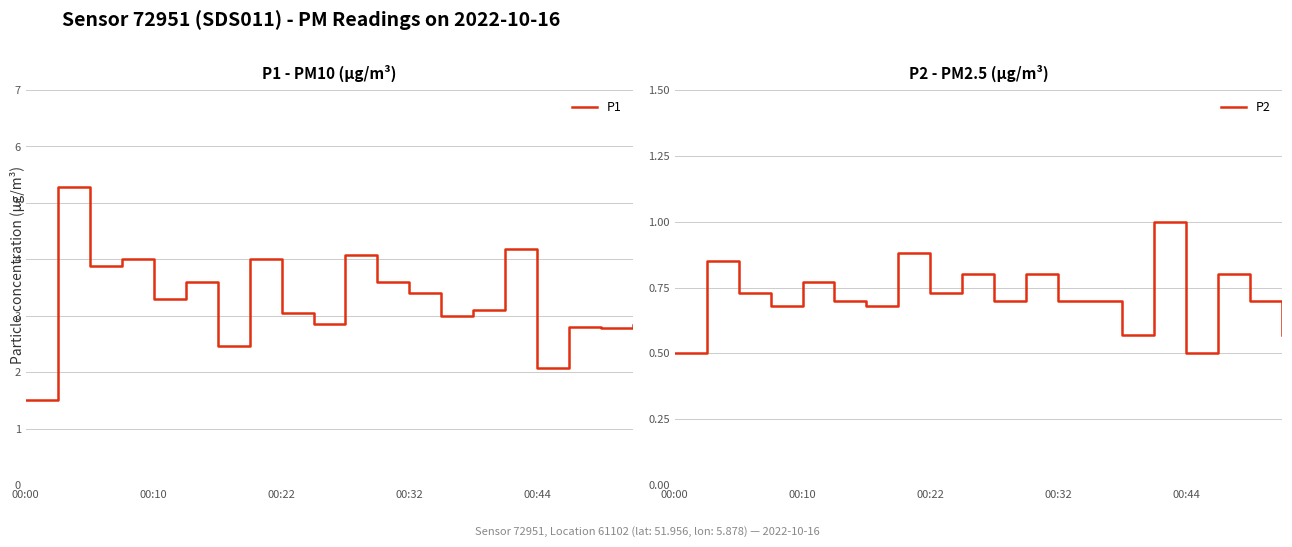

The value of P1 at 18 is 2.8. True or false?

True